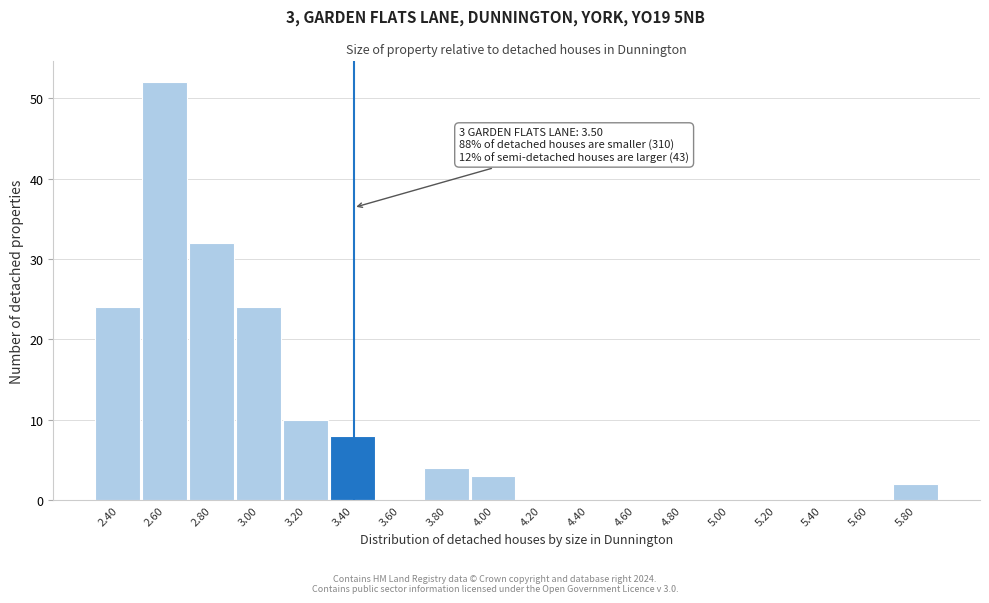

Reading left to right, what are all the values shown in this chart?

2.40=24	2.60=52	2.80=32	3.00=24	3.20=10	3.40=8	3.60=0	3.80=4	4.00=3	4.20=0	4.40=0	4.60=0	4.80=0	5.00=0	5.20=0	5.40=0	5.60=0	5.80=2